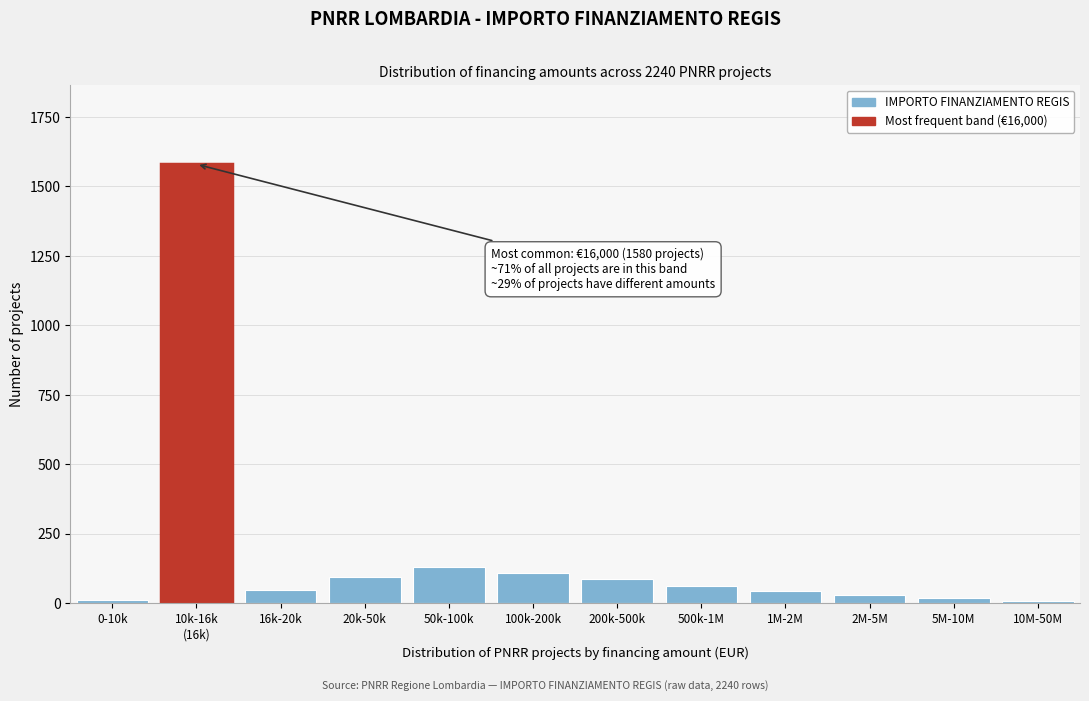

Is it true that the value at 50k-100k is 132?

True